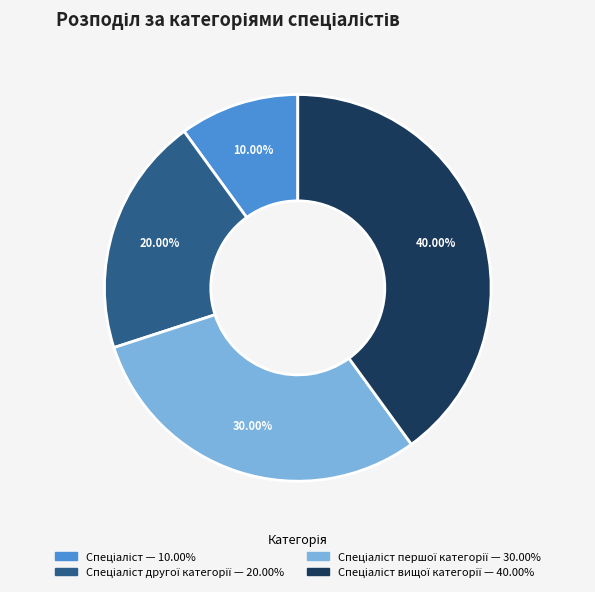

Does any single category account for the majority?

No